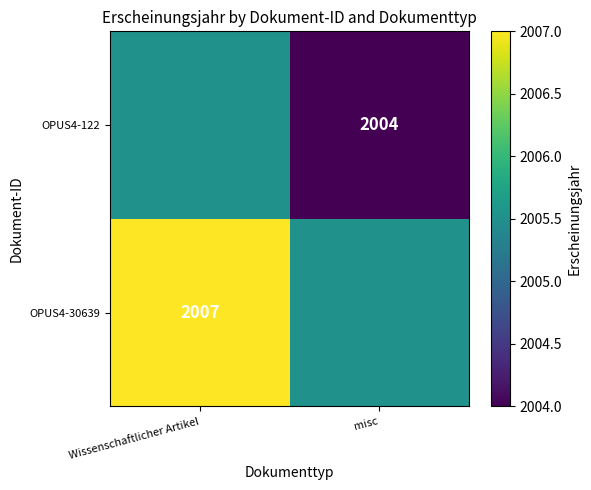

At how many categories does at least one series exceed 2005?

2